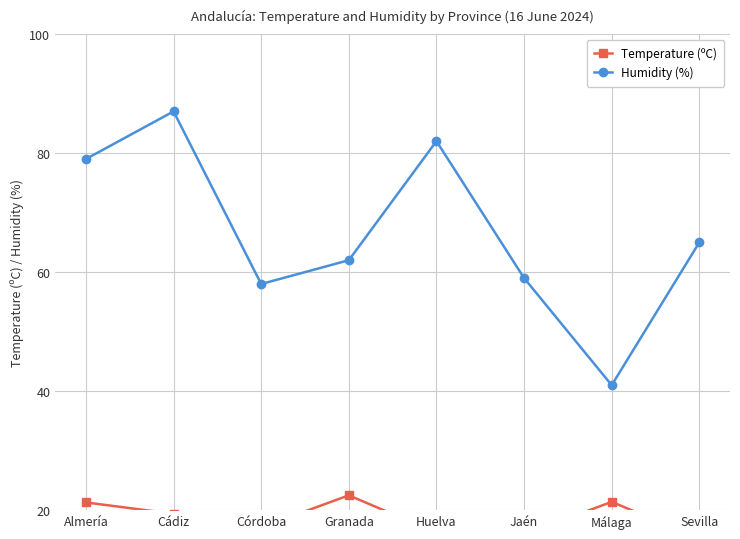

At which category does Humidity (%) reach its first local peak?

Cádiz